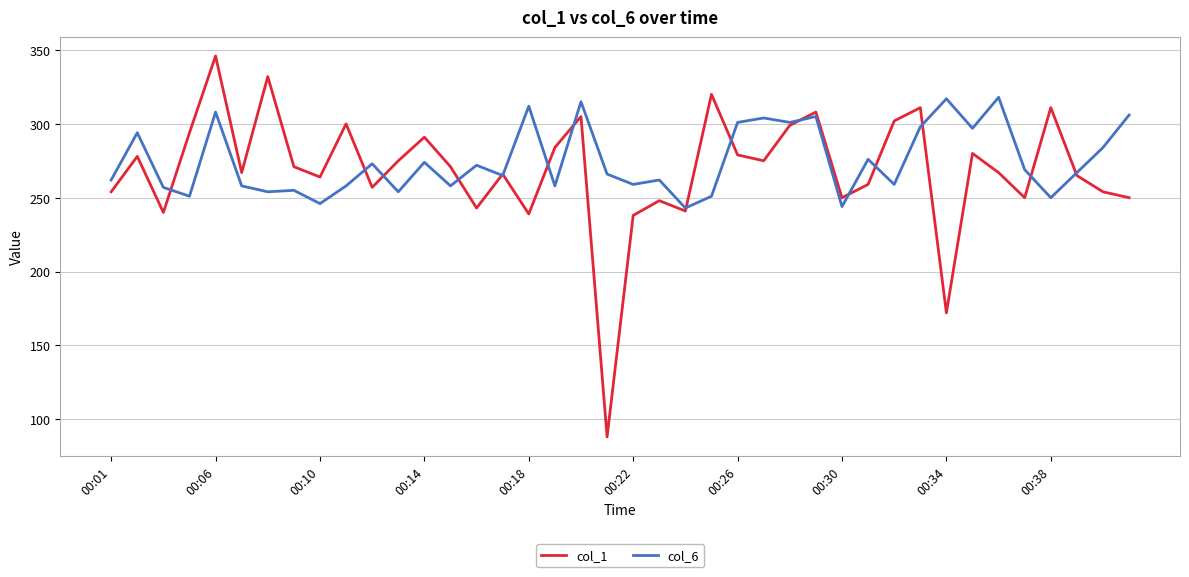

After their last crossing, which series has the higher values: col_6 or col_1?

col_6